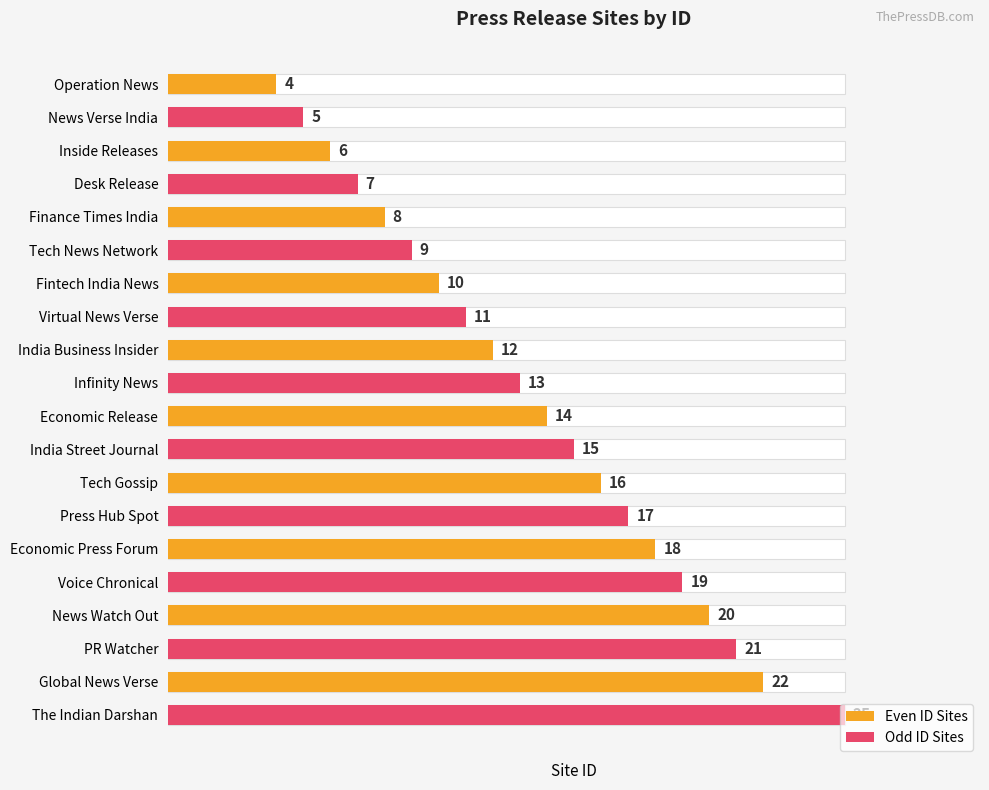

What is the difference between the Even ID Sites values at Fintech India News and Finance Times India?

2